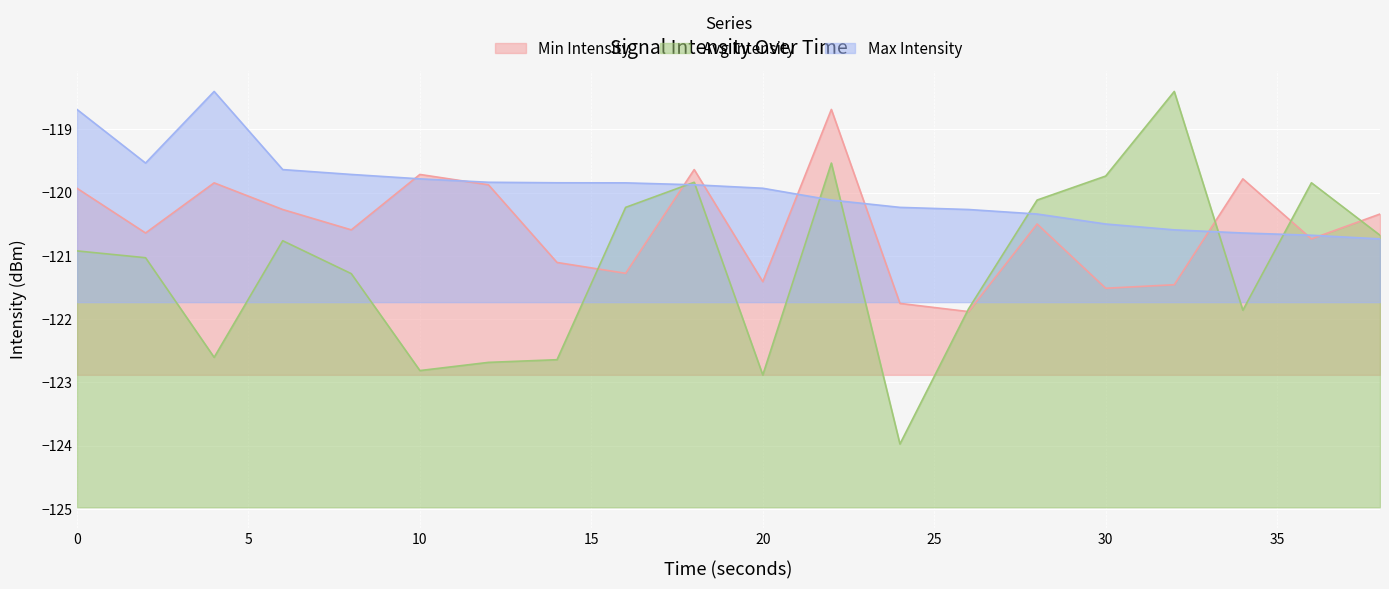

What is the value of the Min Intensity point at the 7th from the left?

-119.9